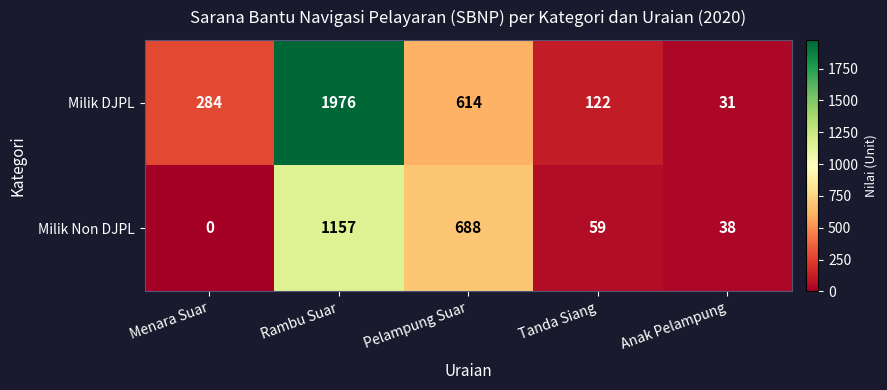

What is the spread (max minus min) of values at Anak Pelampung?

7